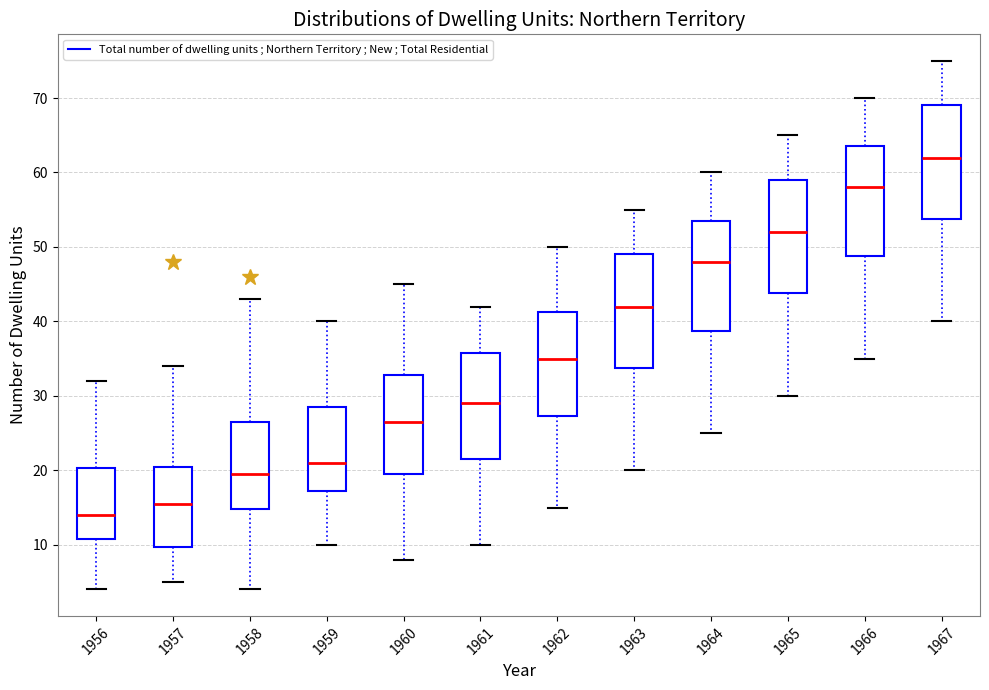

Which box's median line is the highest?

1967